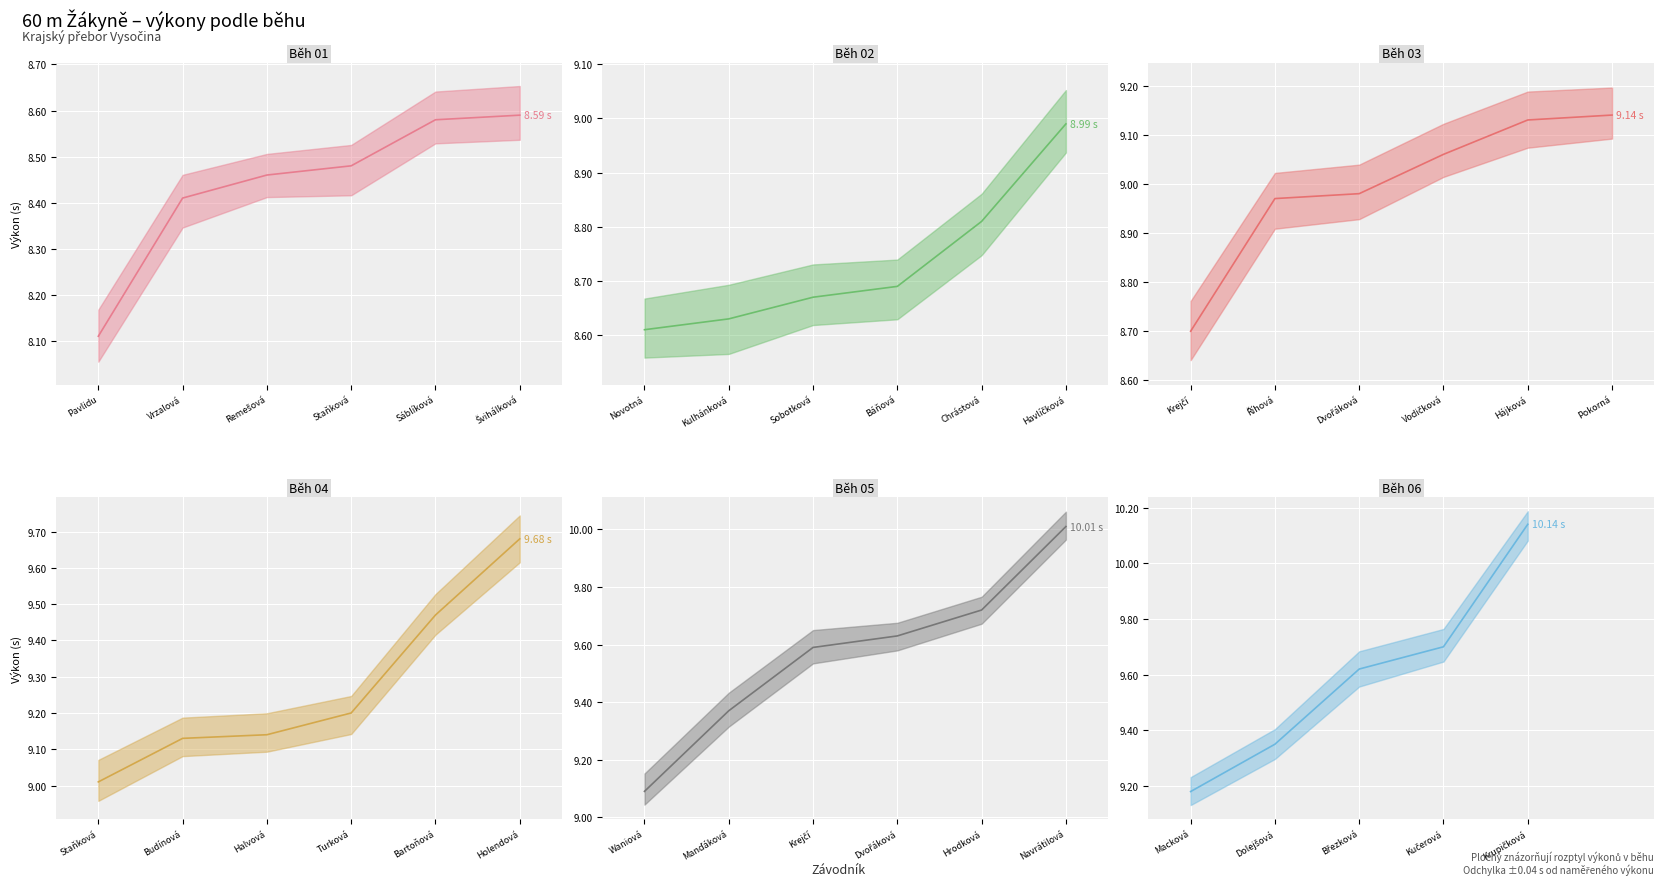

What is the average value of the Běh 04 series?

9.3